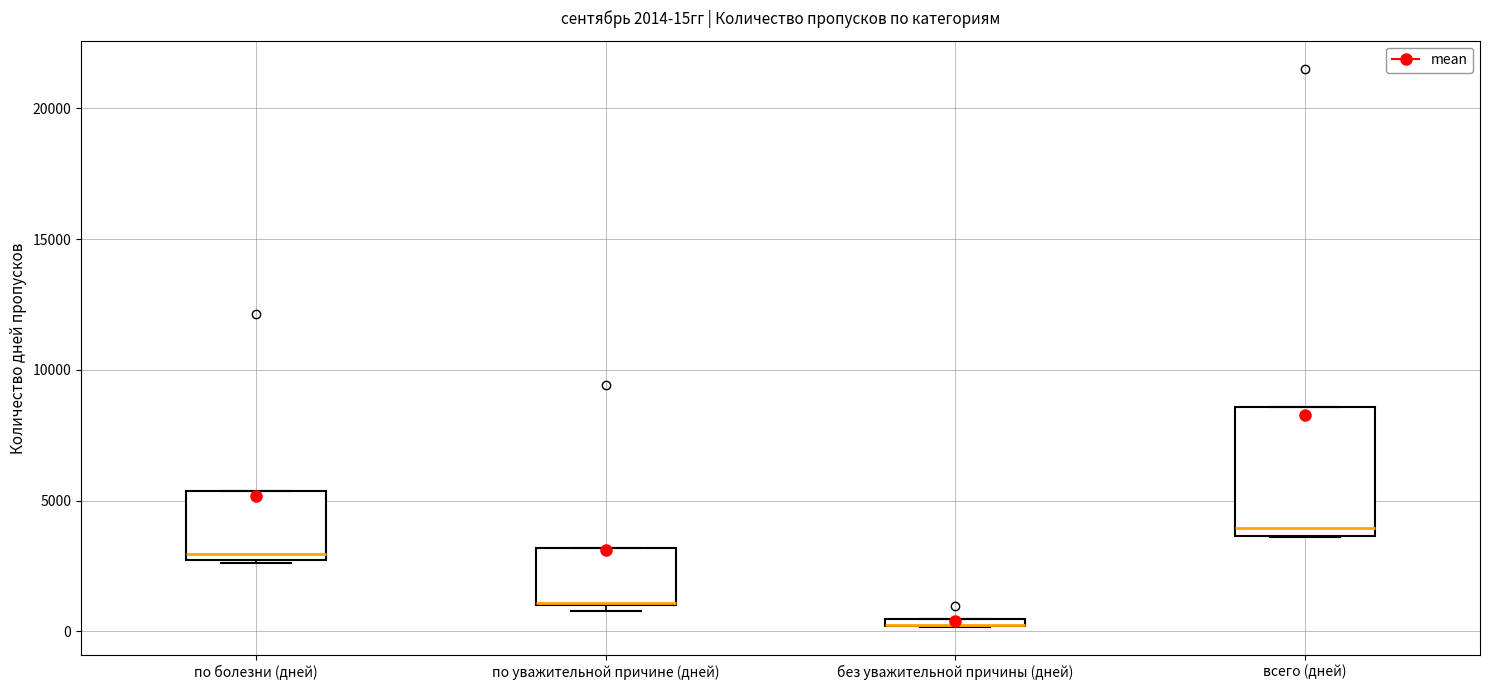

Comparing the boxes themselves (not the whiskers), which one is the tallest?

всего (дней)